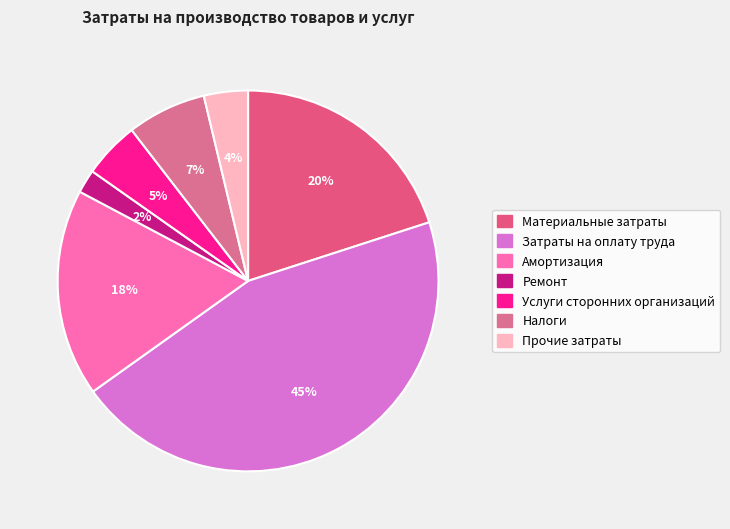

What percentage is the Амортизация slice, to the nearest percent?

18%